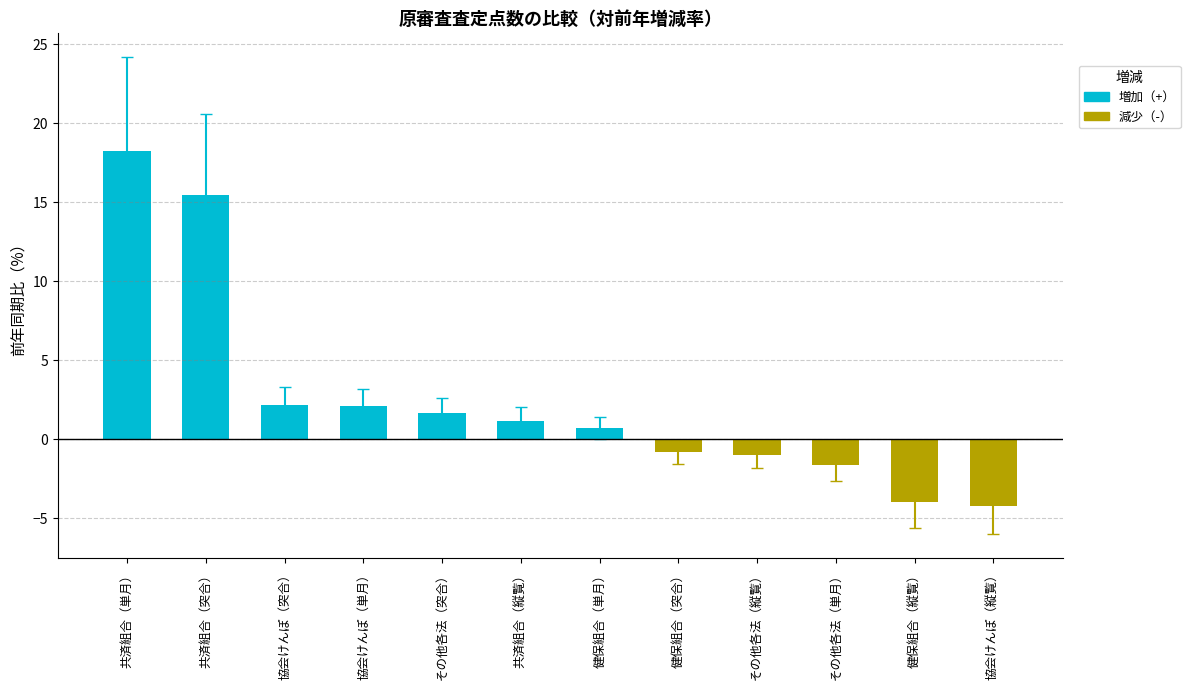

What is the minimum value shown in the chart?

-4.2